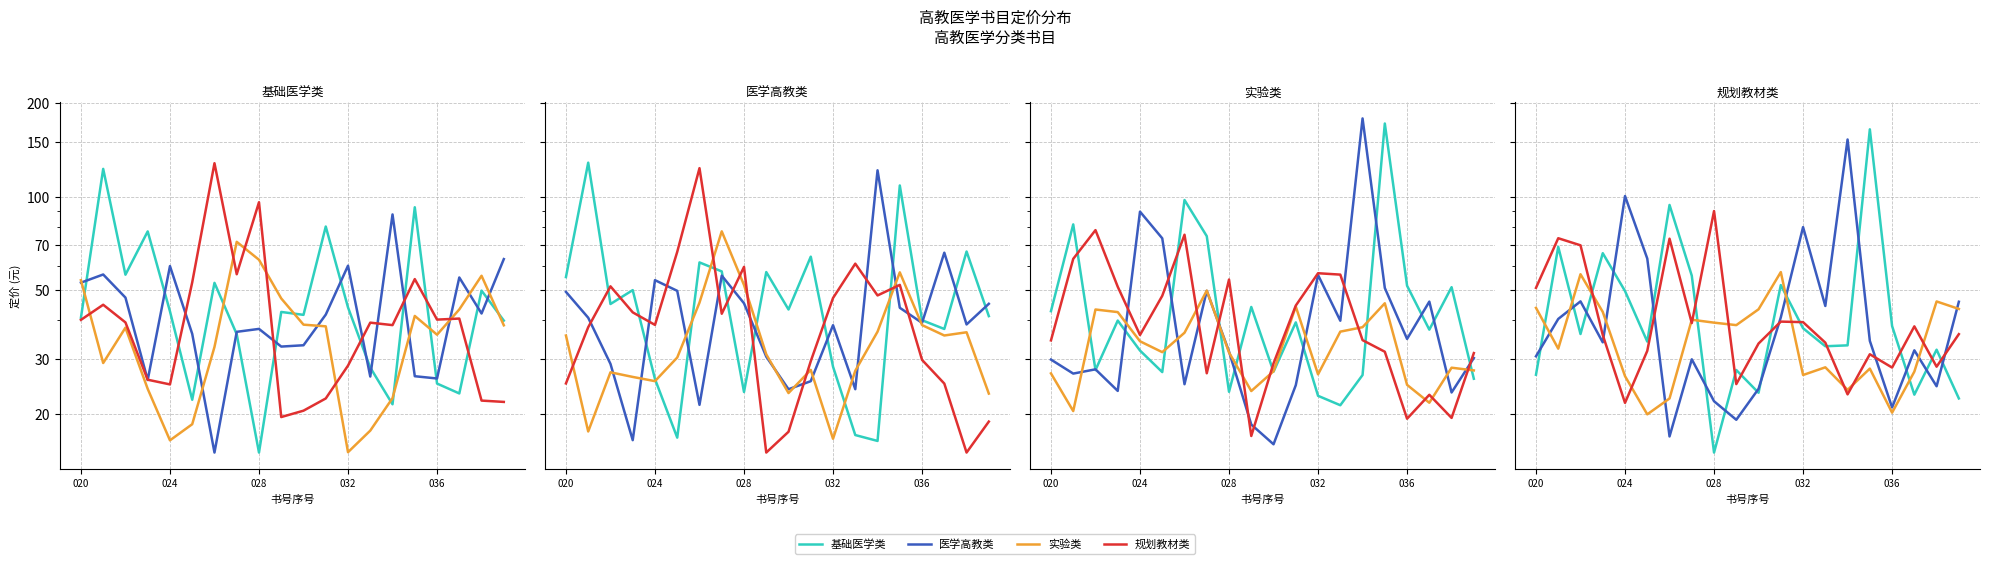

How many data points does each series have?

20